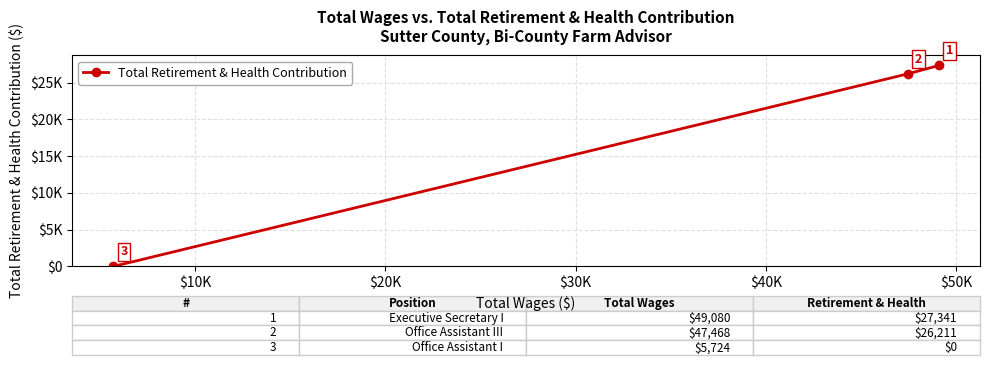

How many values are above zero?

2